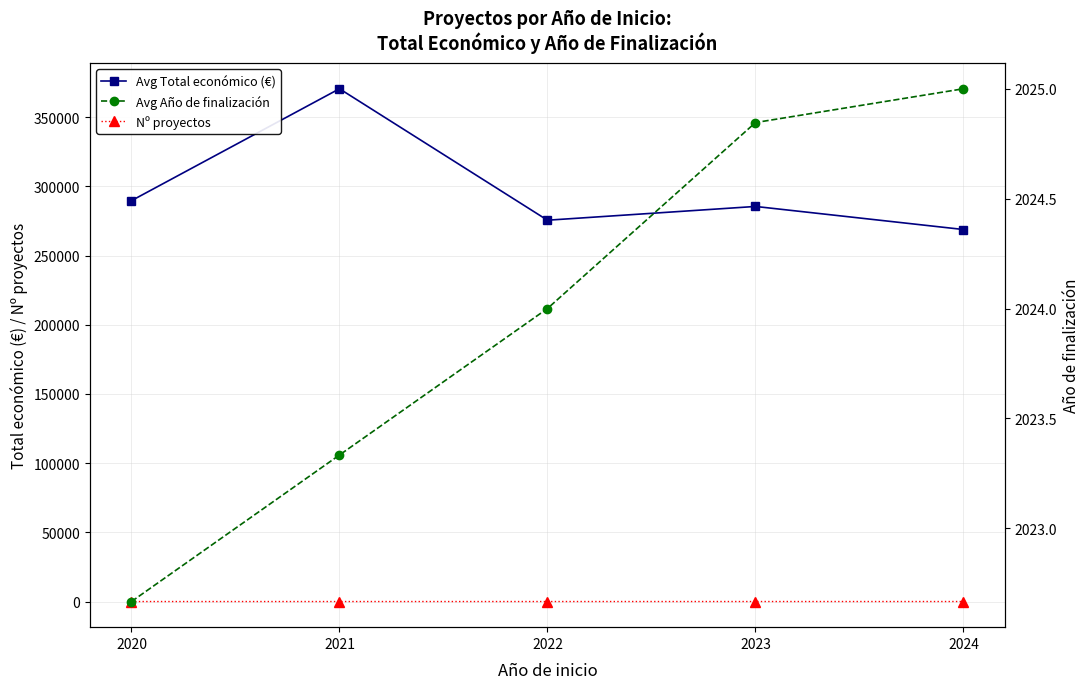

What is the value of the Avg Año de finalización point at the 5th from the left?

2025.0